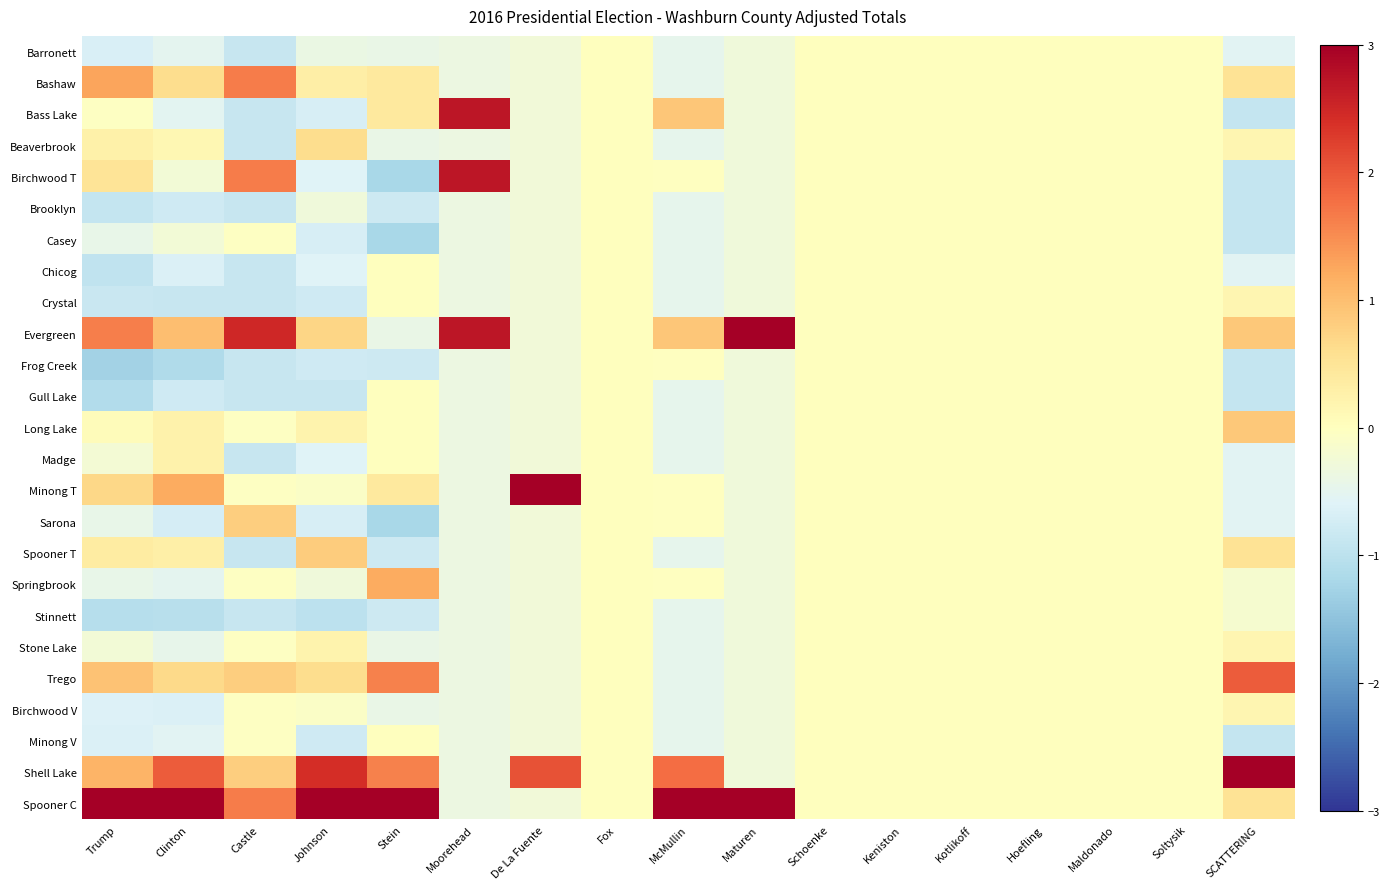

What is the spread (max minus min) of values at SCATTERING?

4.3